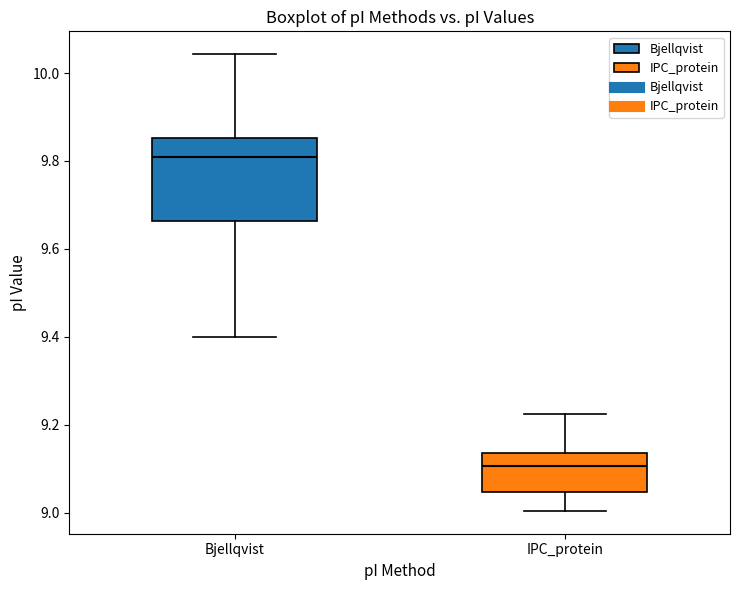

Reading left to right, transcribe this box plot: for each box, give where its median line is, the range the box spans, and where its two whiskers end, as read against the y-axis. The values are not printed on the chart, so give them approximately, as read against the axis.

Bjellqvist: median 9.80, box 9.66 to 9.86, whiskers 9.40 to 10.04
IPC_protein: median 9.10, box 9.04 to 9.14, whiskers 9.00 to 9.22